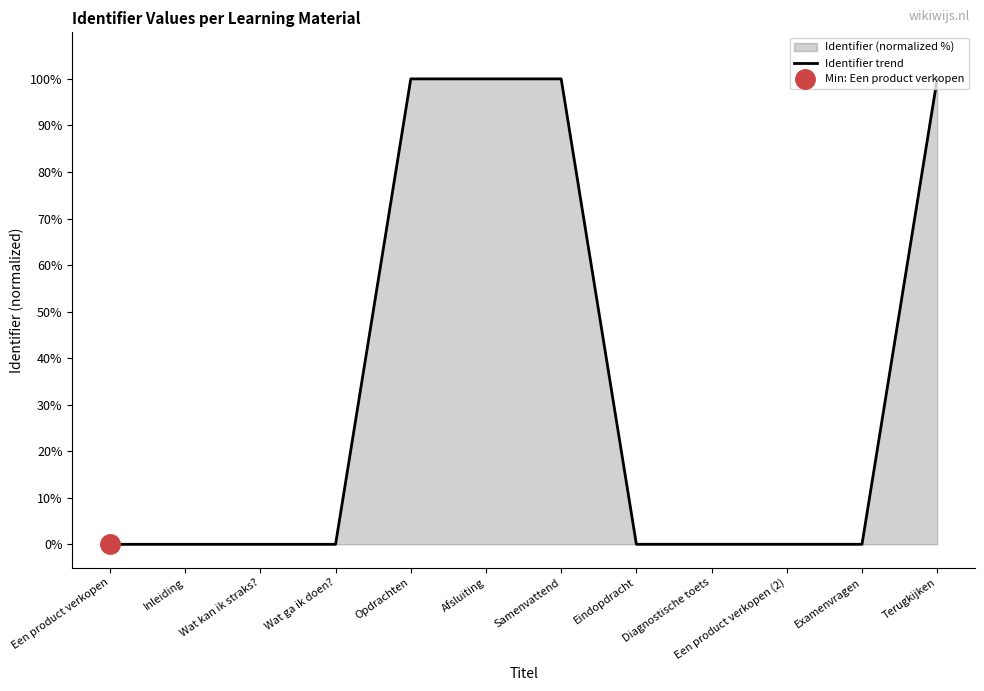

Which label corresponds to the smallest value in the chart?

Een product verkopen